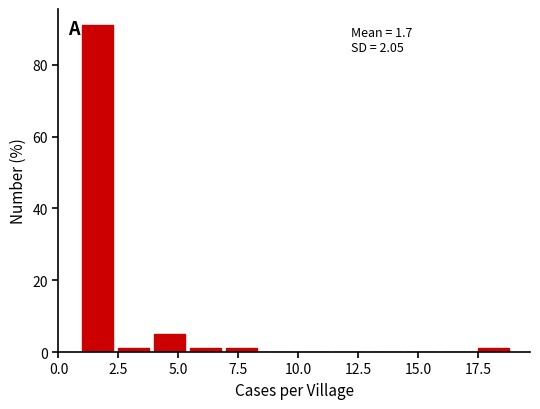

Read against the x-axis, roughly where is the centre of the tallest bar?

1.5